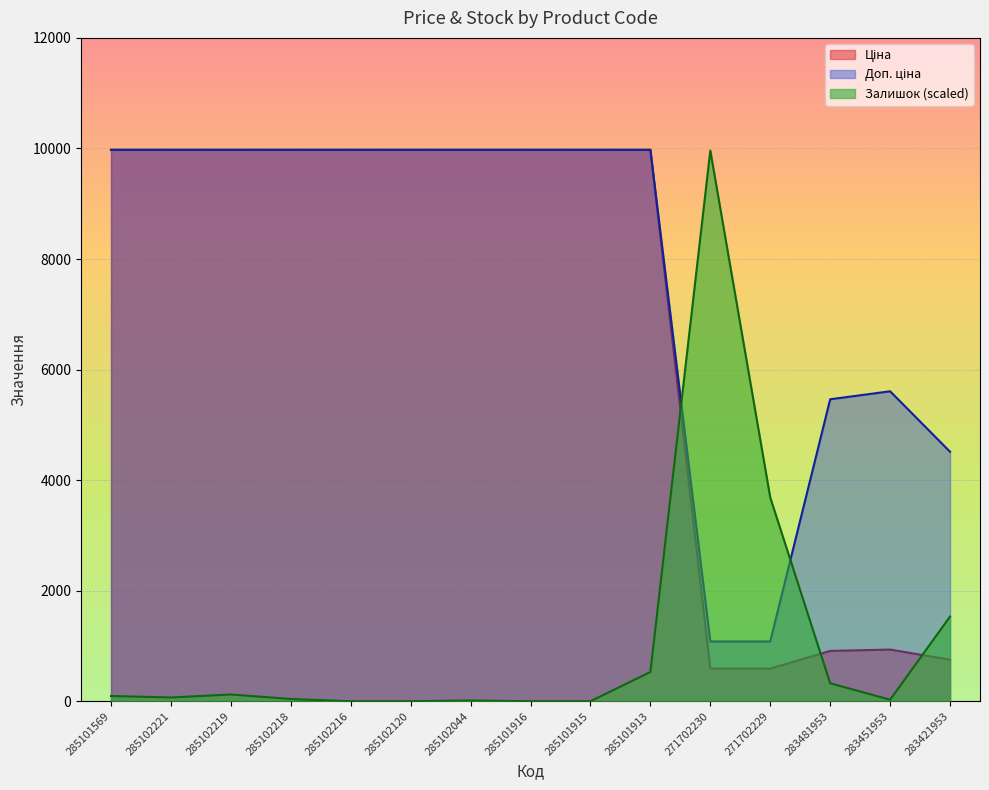

In Залишок, how many points are higher than both neighbors (excluding endpoints)?

3